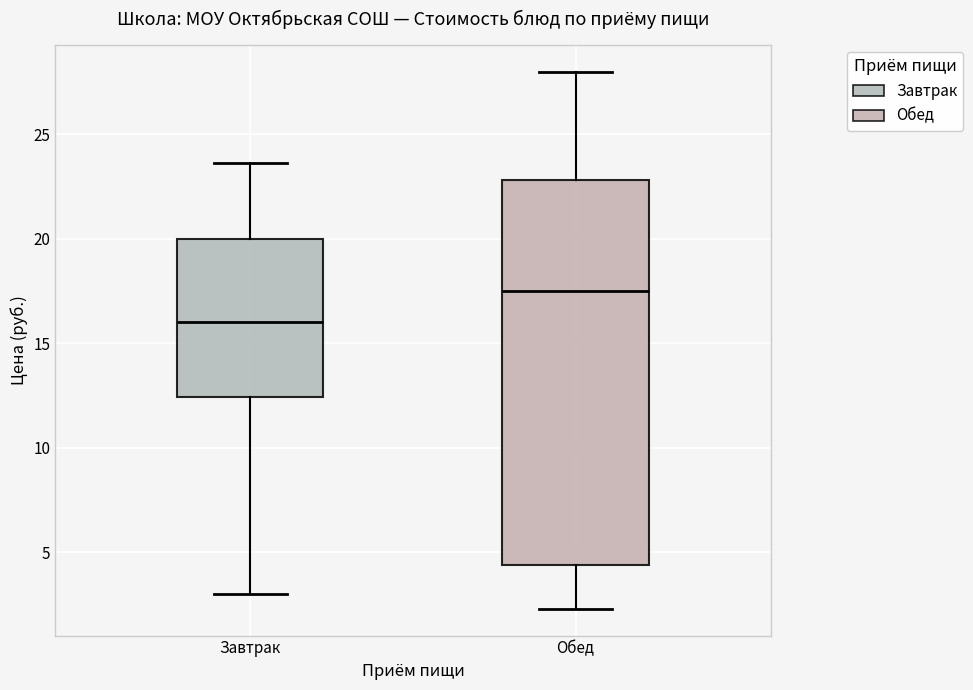

Reading left to right, transcribe this box plot: for each box, give where its median line is, the range the box spans, and where its two whiskers end, as read against the y-axis. The values are not printed on the chart, so give them approximately, as read against the axis.

Завтрак: median 16.0, box 12.5 to 20.0, whiskers 3.0 to 23.5
Обед: median 17.5, box 4.5 to 23.0, whiskers 2.5 to 28.0